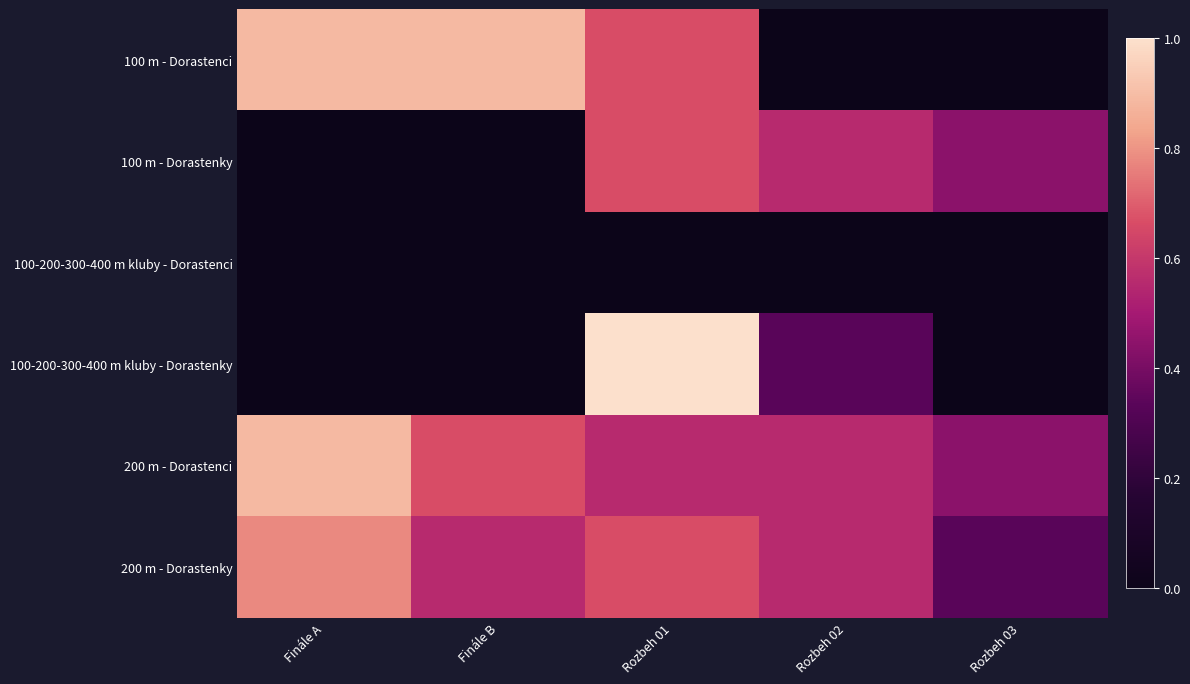

What is the total value across all series at Rozbeh 03?

1.2